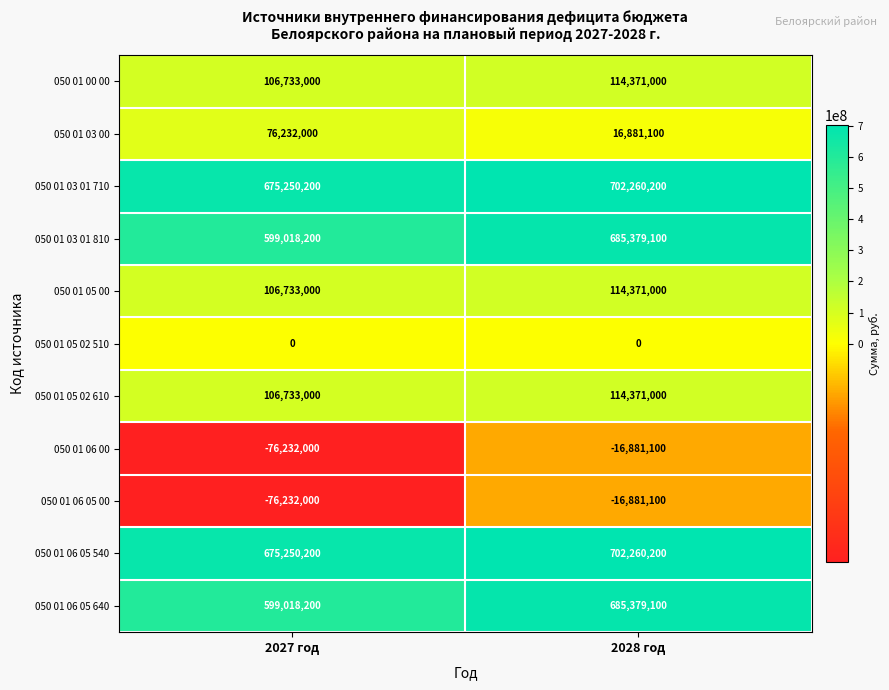

Reading left to right, transcribe all the data shown in this chart.

050 01 00 00: 2027 год=106733000	2028 год=114371000
050 01 03 00: 2027 год=76232000	2028 год=16881100
050 01 03 01 710: 2027 год=675250200	2028 год=702260200
050 01 03 01 810: 2027 год=599018200	2028 год=685379100
050 01 05 00: 2027 год=106733000	2028 год=114371000
050 01 05 02 510: 2027 год=0	2028 год=0
050 01 05 02 610: 2027 год=106733000	2028 год=114371000
050 01 06 00: 2027 год=-76232000	2028 год=-16881100
050 01 06 05 00: 2027 год=-76232000	2028 год=-16881100
050 01 06 05 540: 2027 год=675250200	2028 год=702260200
050 01 06 05 640: 2027 год=599018200	2028 год=685379100